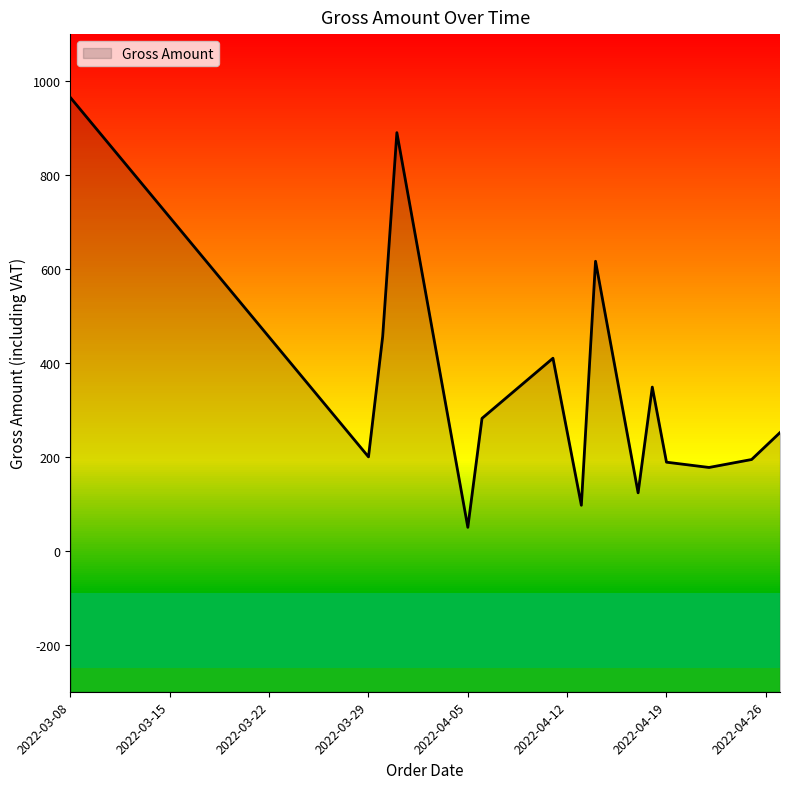

How many lines are shown in the chart?

1